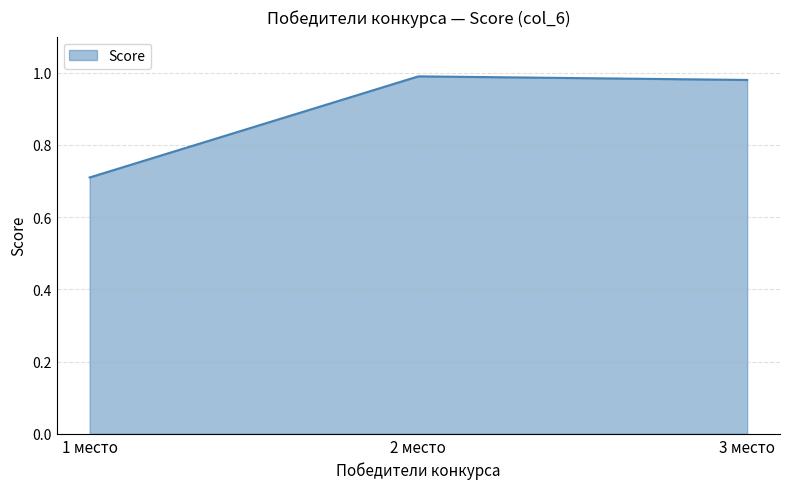

What is the difference between the maximum and minimum values?

0.3